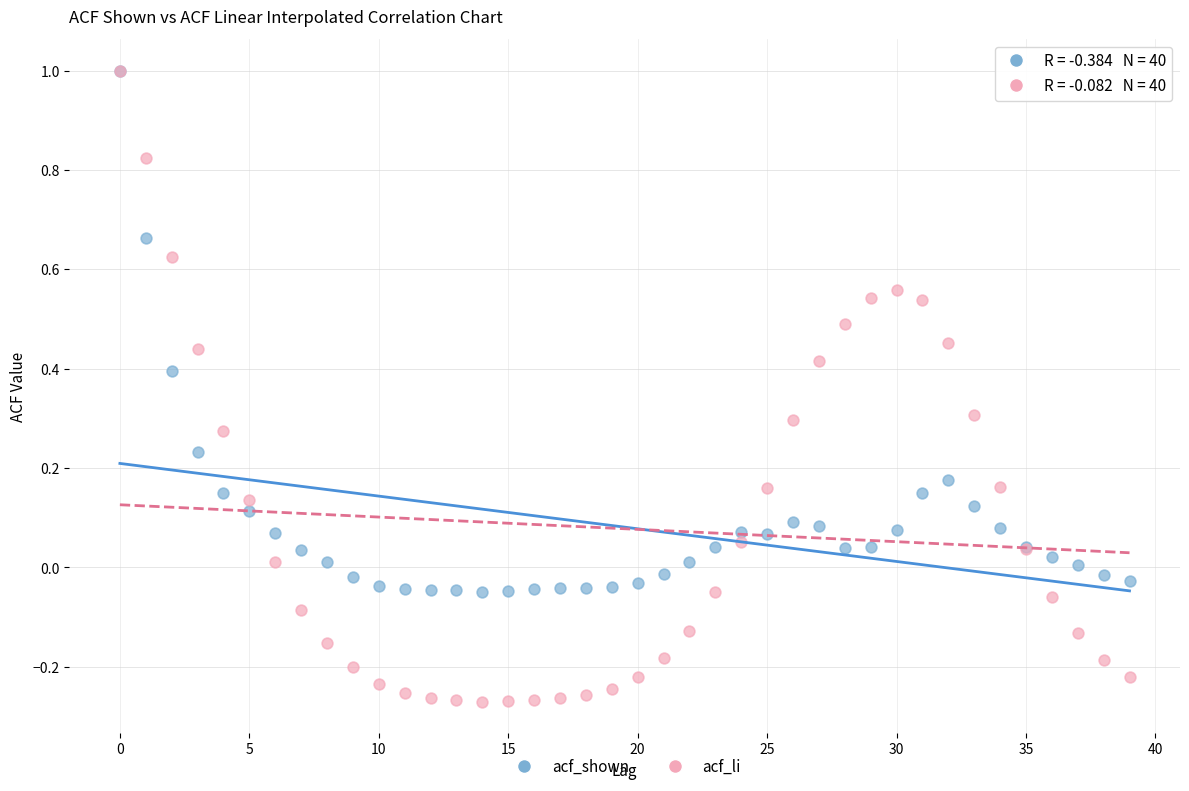

Which series reaches the minimum Y coordinate?

acf_li